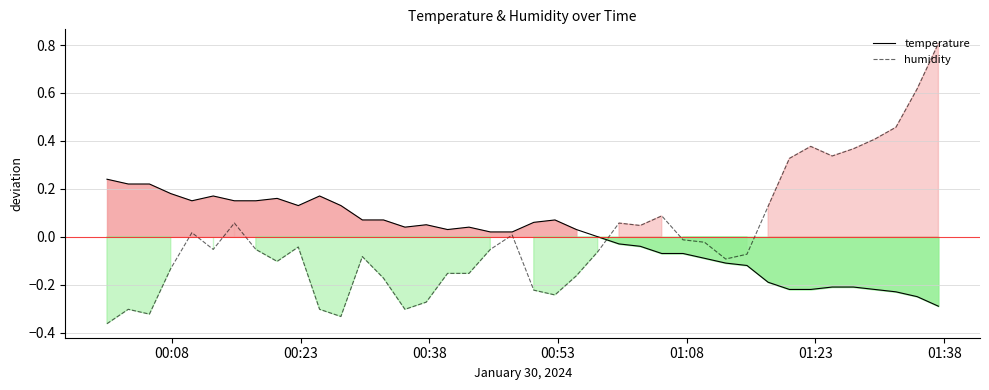

How many interior local valleys does the temperature series have?

4